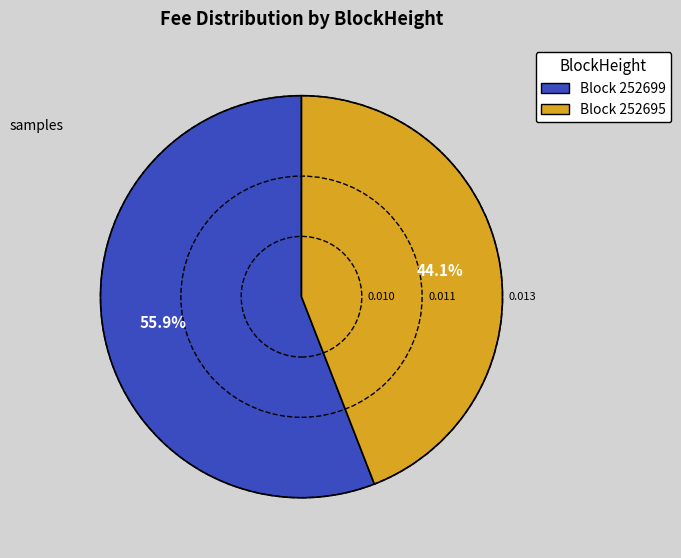

How many slices are in this pie chart?

2